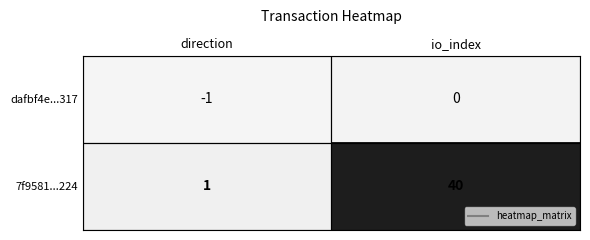

What is the difference between the maximum and minimum values in the 7f9581...224 series?

39